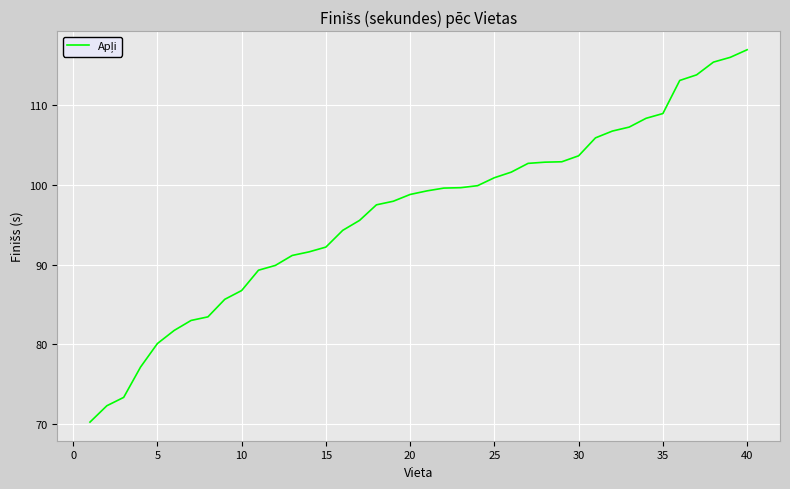

What is the maximum value shown in the chart?

117.0